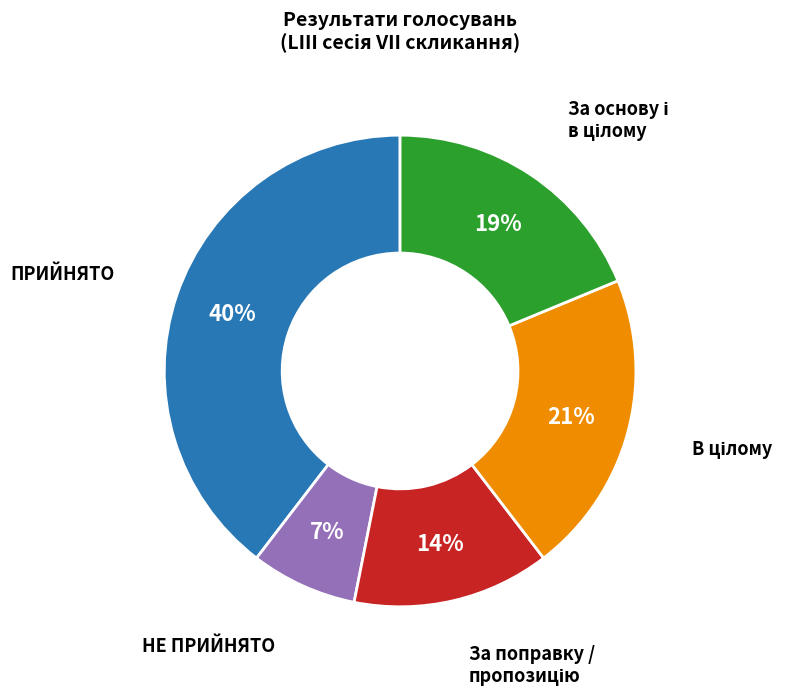

Is there any slice that represents more than half of the pie?

No